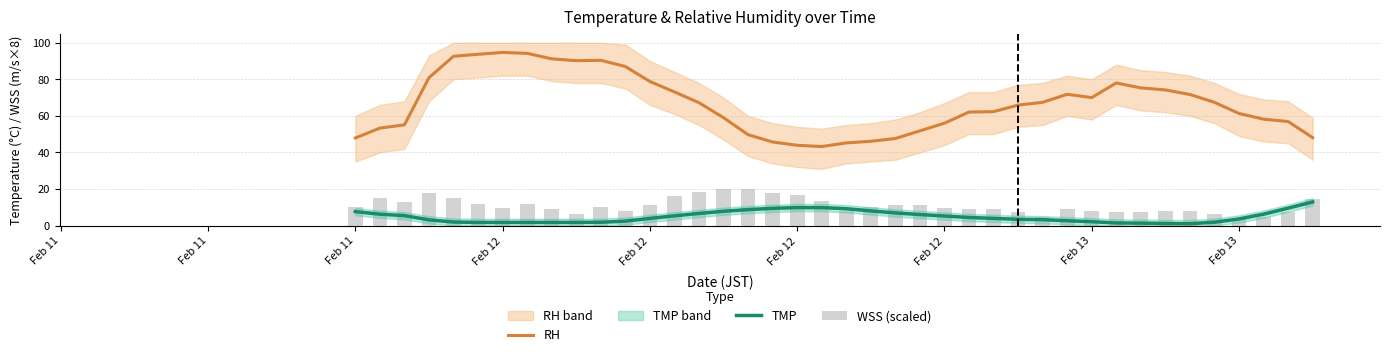

How many values in the TMP series exceed 3?

25